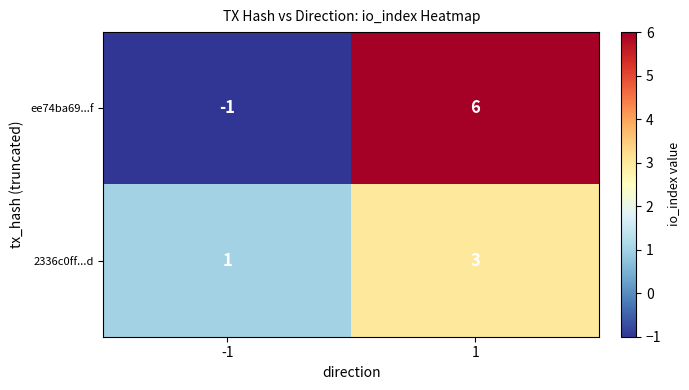

What is the sum of all ee74ba69...f values?

5